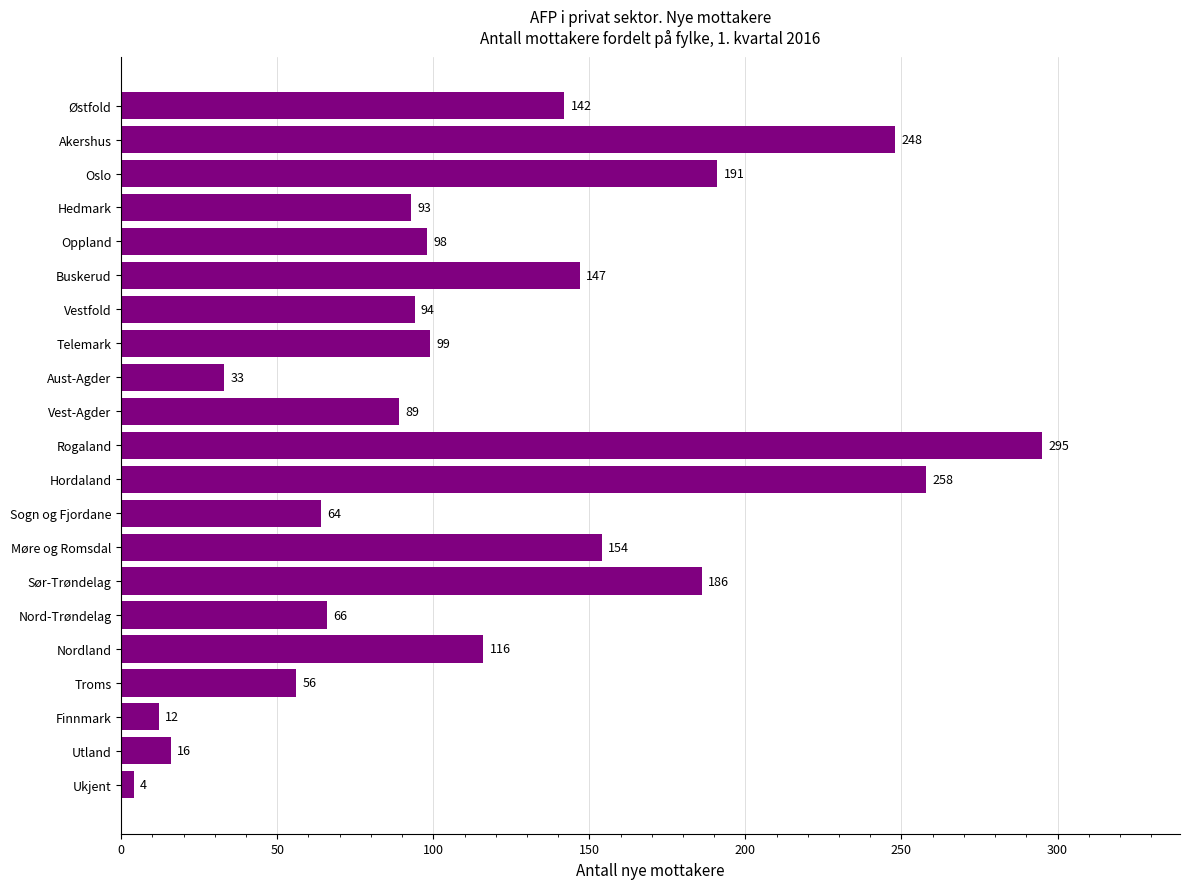

List the labels in order of value, smallest first.

Ukjent, Finnmark, Utland, Aust-Agder, Troms, Sogn og Fjordane, Nord-Trøndelag, Vest-Agder, Hedmark, Vestfold, Oppland, Telemark, Nordland, Østfold, Buskerud, Møre og Romsdal, Sør-Trøndelag, Oslo, Akershus, Hordaland, Rogaland